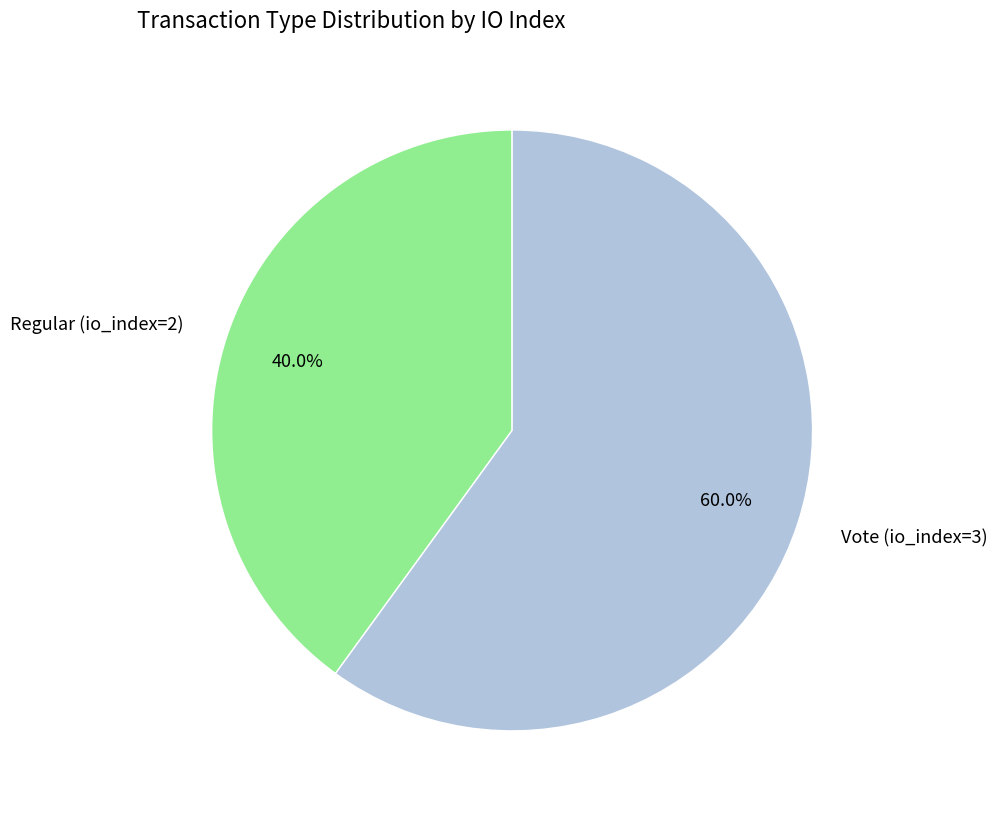

To the nearest percent, what is the average slice percentage?

50%